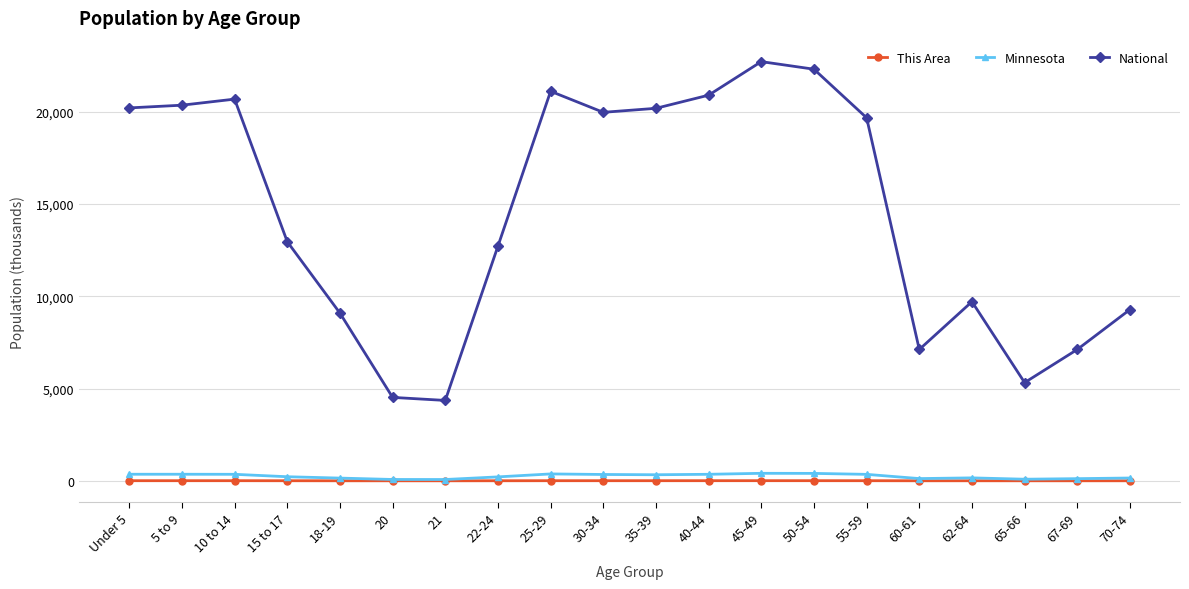

True or false: National and Minnesota cross at least once.

False